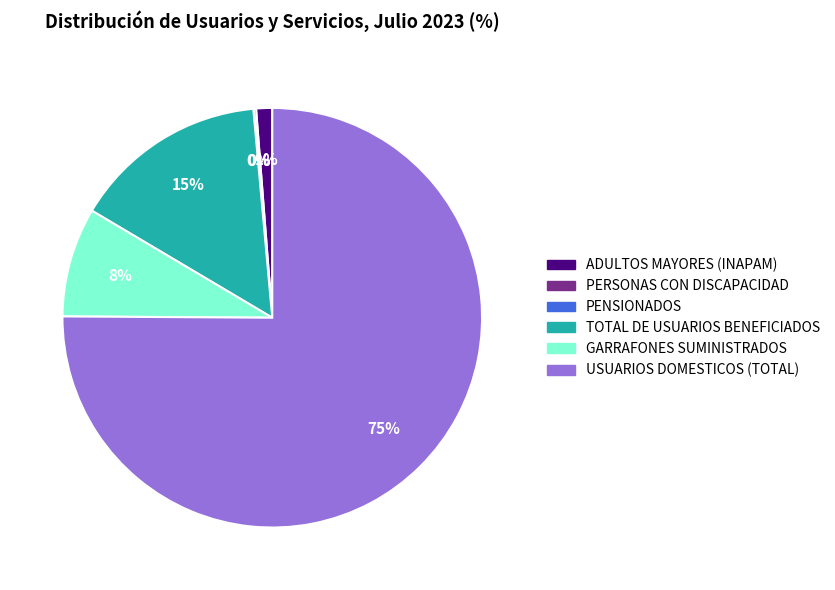

To the nearest percent, what is the average slice percentage?

17%